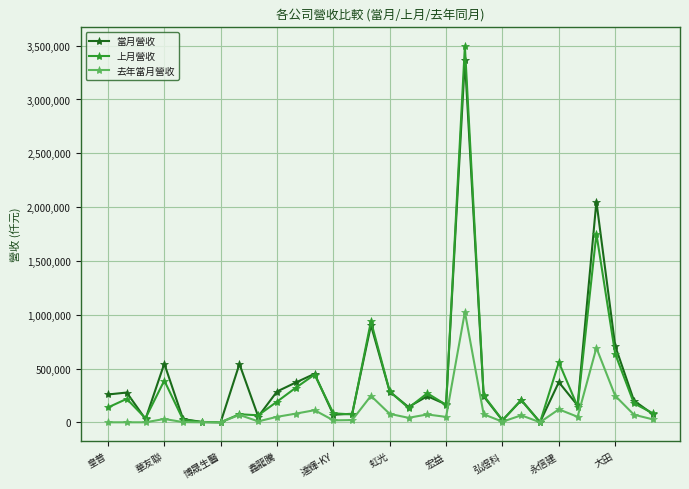

What is the maximum value shown in the chart?

3495440